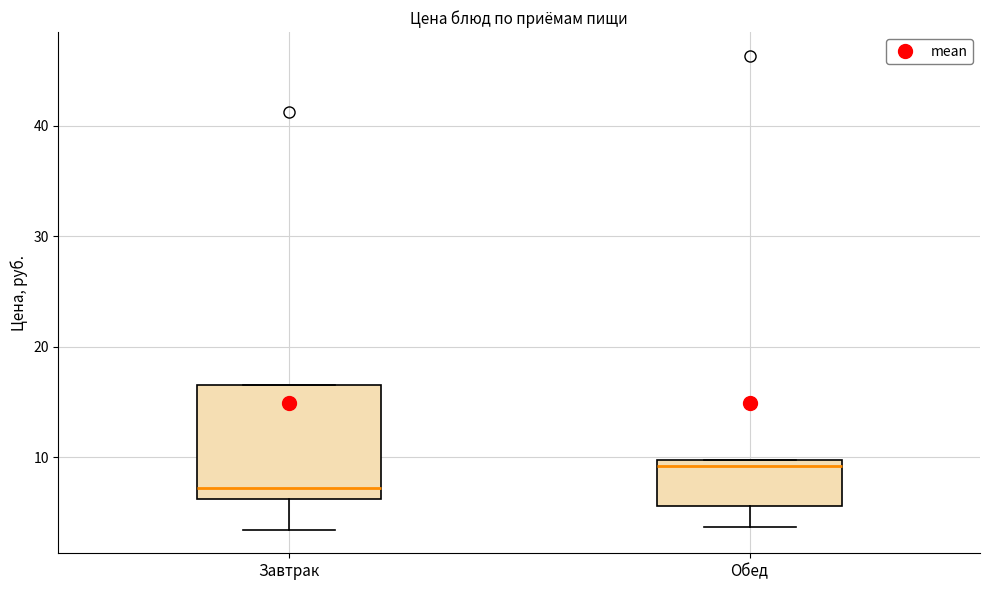

Where does the median line of the box for Обед sit on the y-axis? The values are not printed on the chart, so give them approximately, as read against the axis.

9